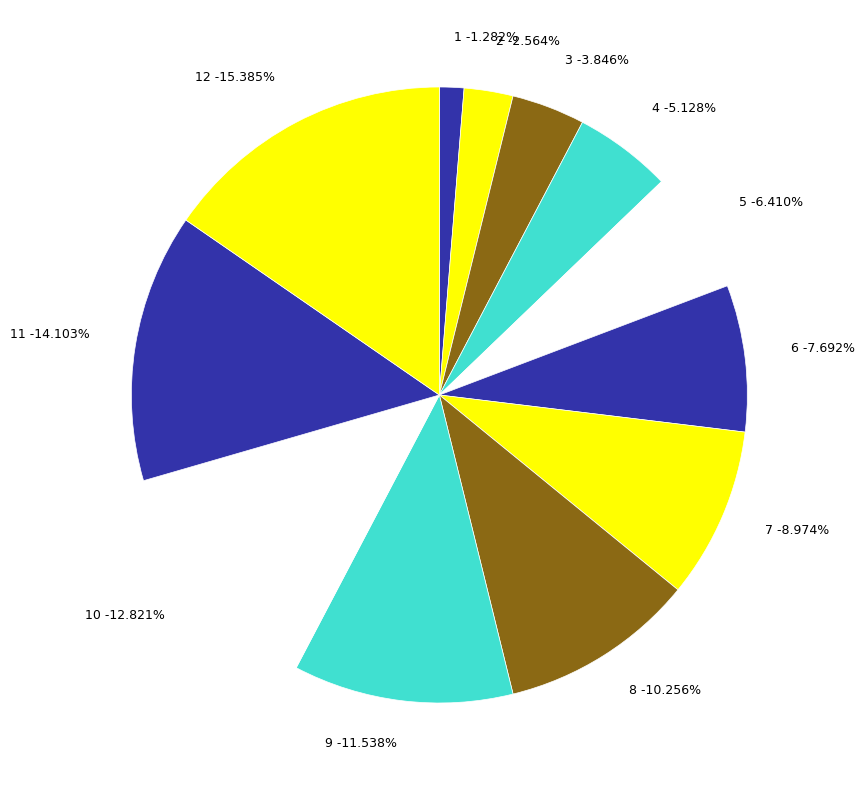

Count the number of slices in the pie.

12